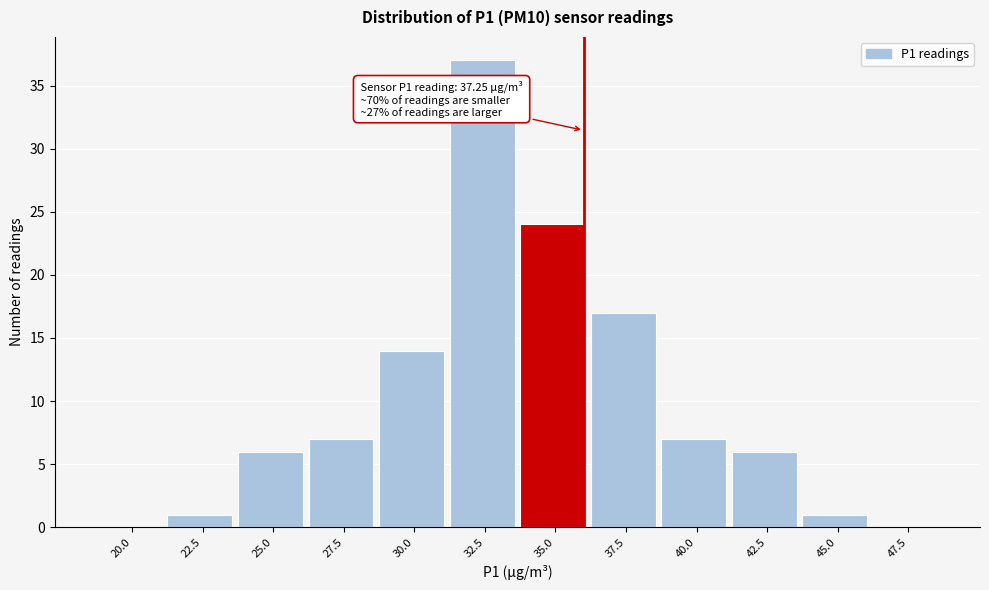

Reading left to right, transcribe all the data shown in this chart.

20.0=0	22.5=1	25.0=6	27.5=7	30.0=14	32.5=37	35.0=24	37.5=17	40.0=7	42.5=6	45.0=1	47.5=0